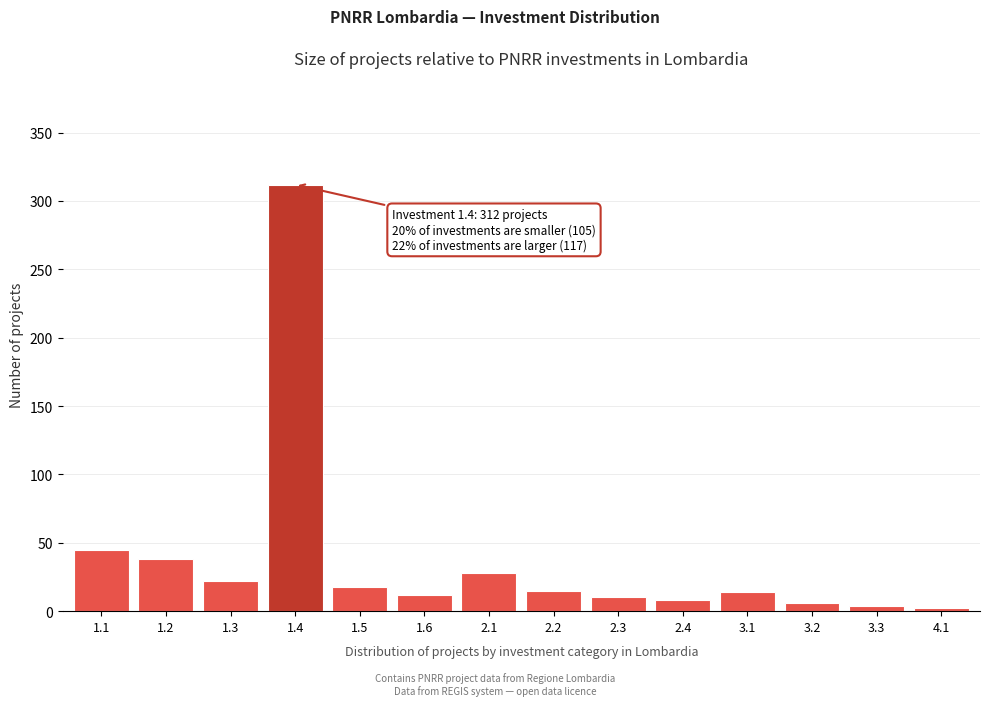

What is the maximum value shown in the chart?

312